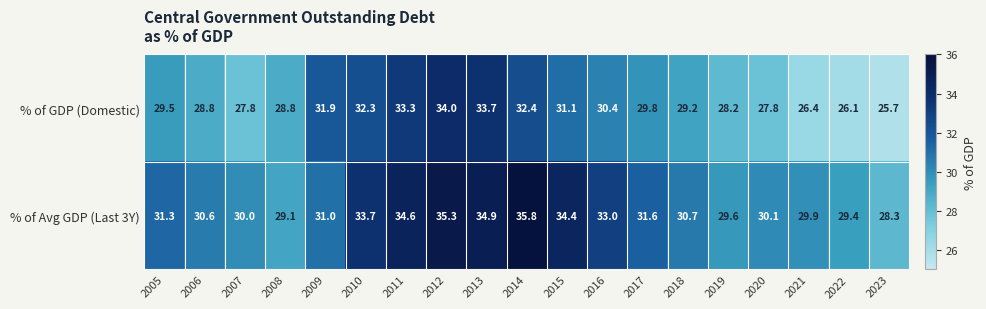

At 2016, list the series in order from smallest to largest.

% of GDP (Domestic), % of Avg GDP (Last 3Y)